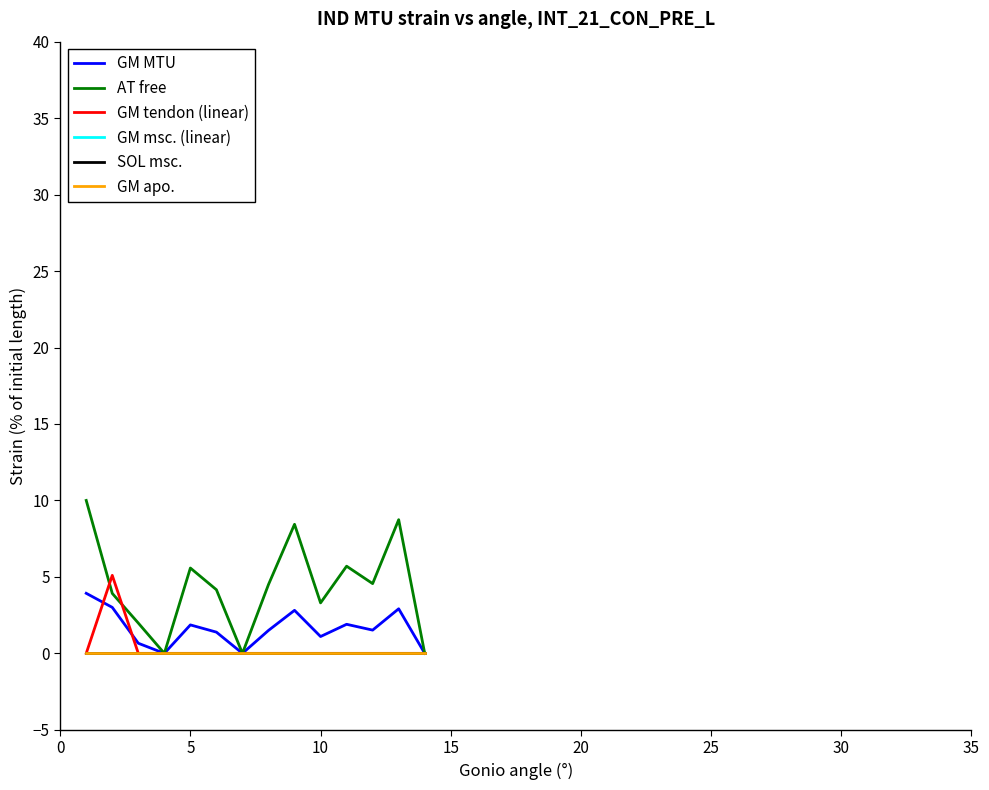

Is this an area chart (filled region under the line)?

No